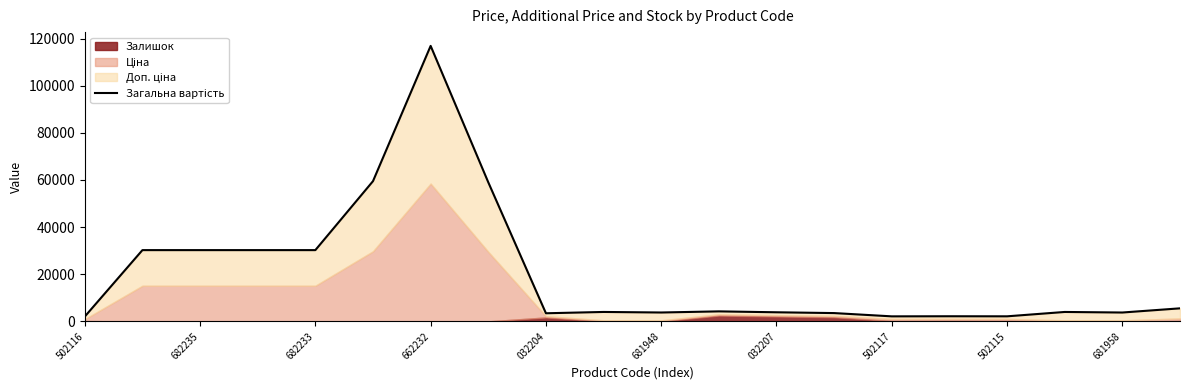

What is the label of the 7th point from the right?

13